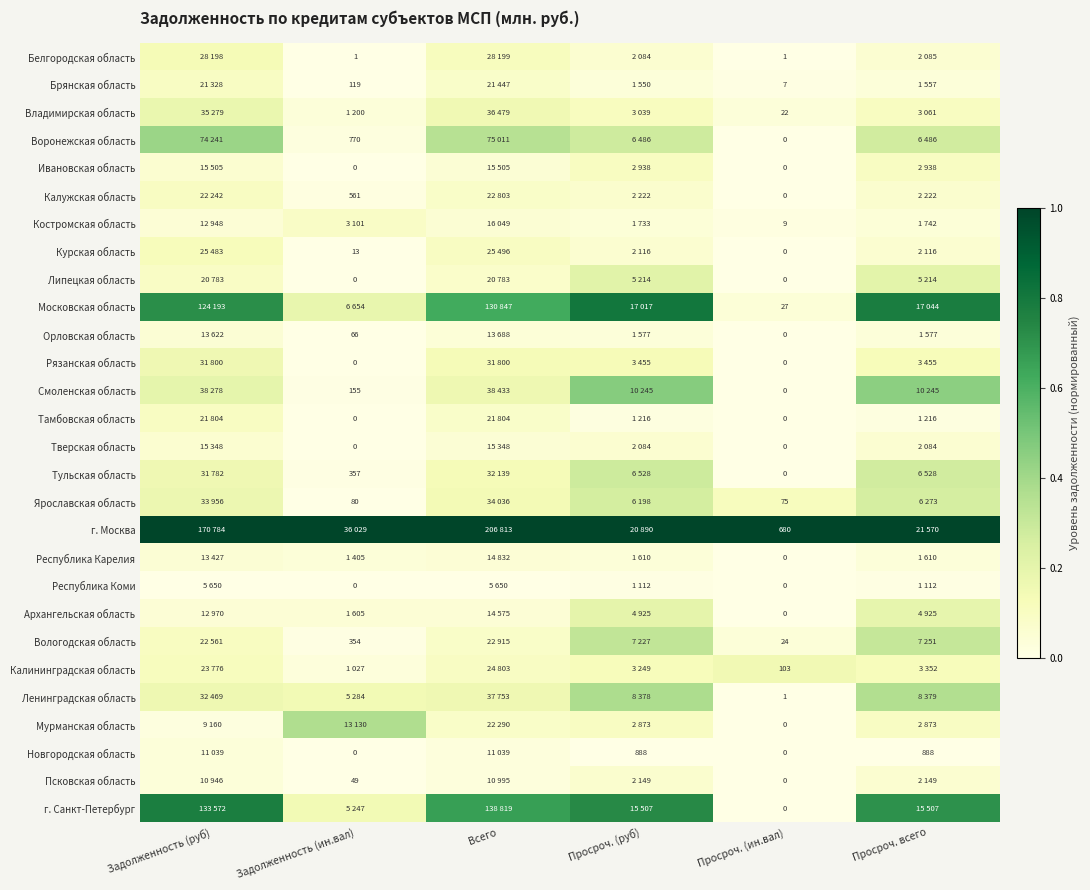

At which label is Брянская область closest to 0?

Задолженность (ин.вал)